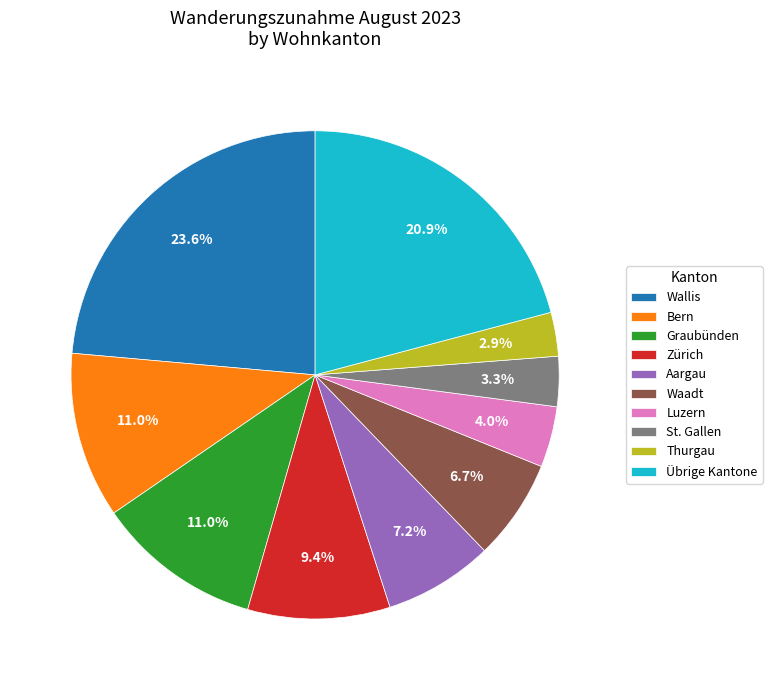

Is there any slice that represents more than half of the pie?

No